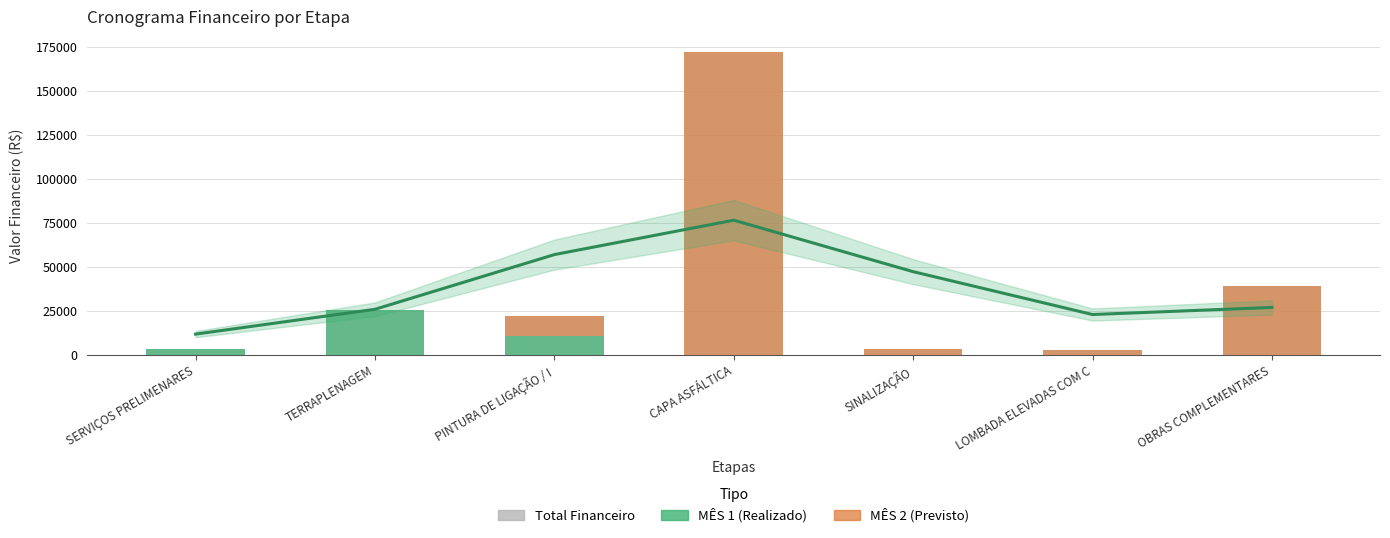

What is the maximum value for Total Financeiro?

171957.6